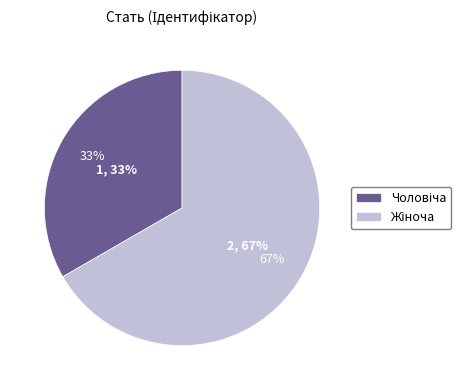

What is the smallest slice in the pie chart?

Чоловіча